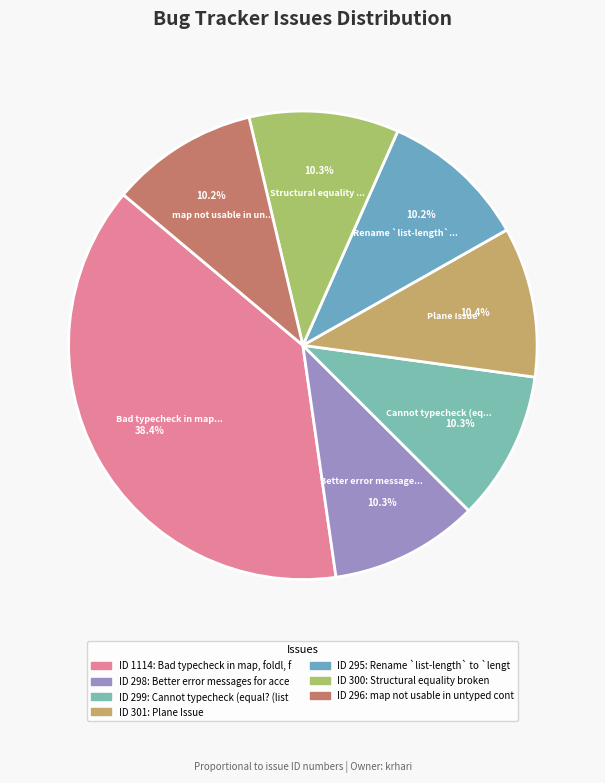

Count the number of slices in the pie.

7